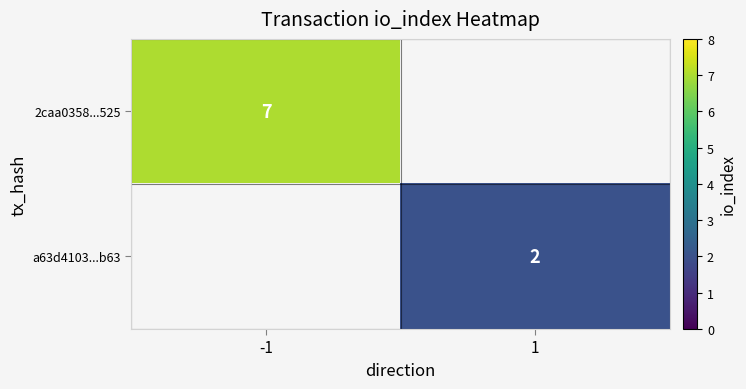

Is it true that 2caa0358...525 equals 2 at -1?

False